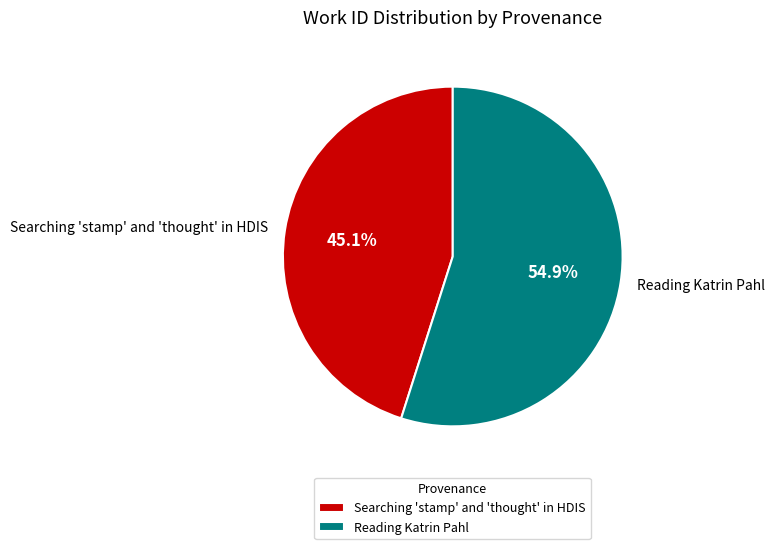

How many segments does this pie chart have?

2